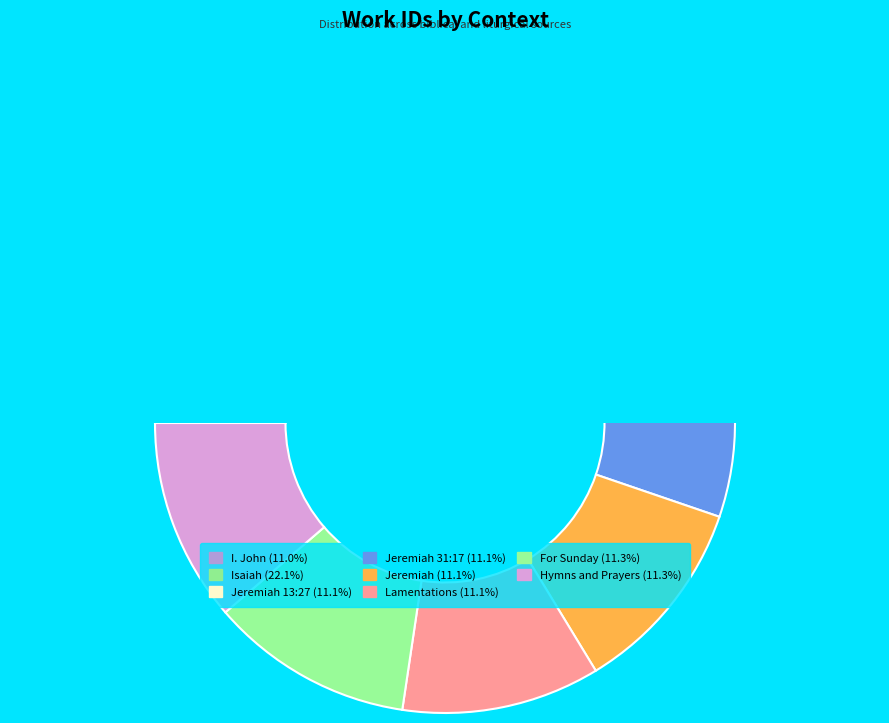

Does I. John represent more than half of the total?

No